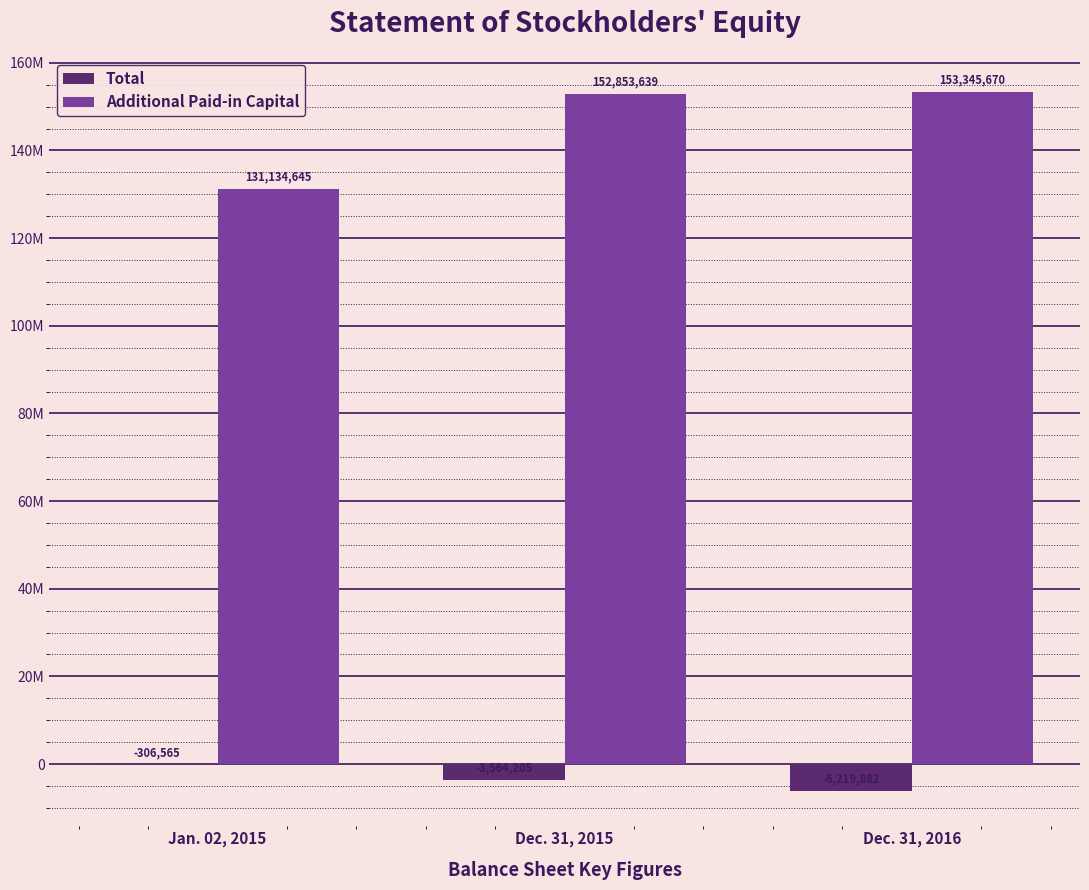

What is the value of the Total bar at the 3rd from the left?

-6219882